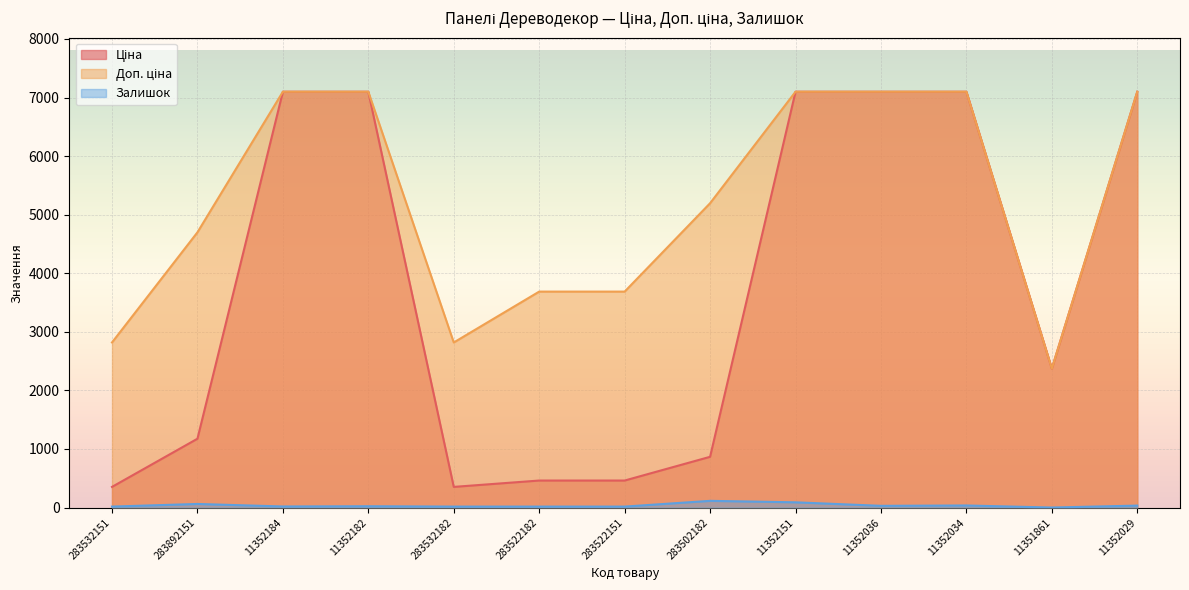

What is the total value across all series at 283532182?

3186.2